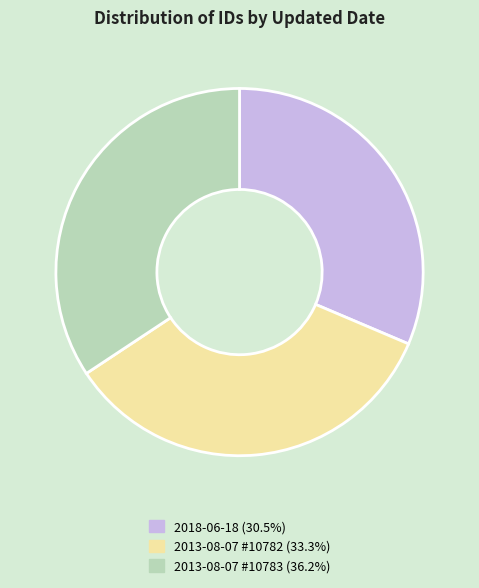

Does 2013-08-07 #10782 (33.3%) account for over 50% of the chart?

No